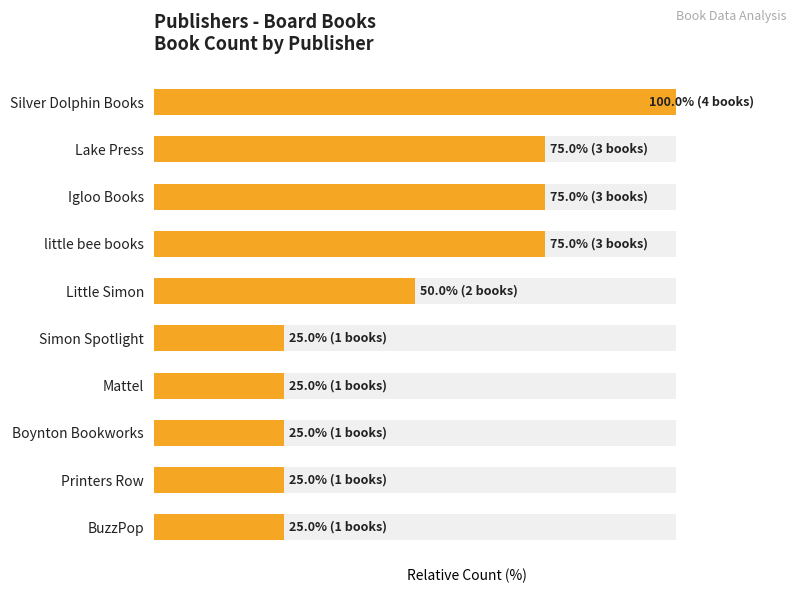

The chart shows a value of 100 at Silver Dolphin Books. True or false?

True